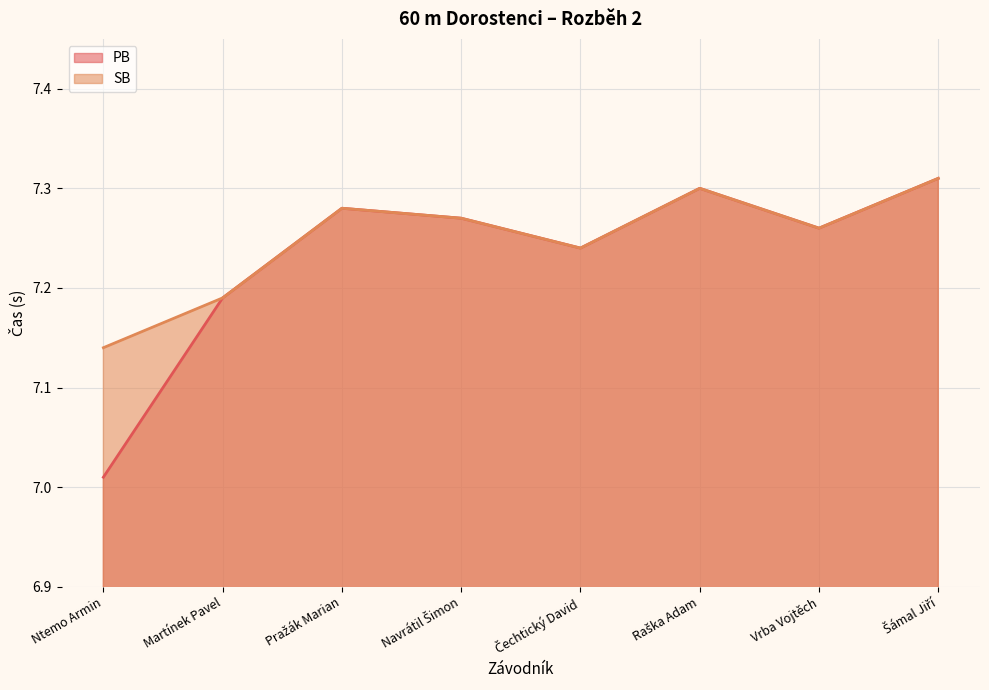

True or false: SB and PB cross at least once.

False